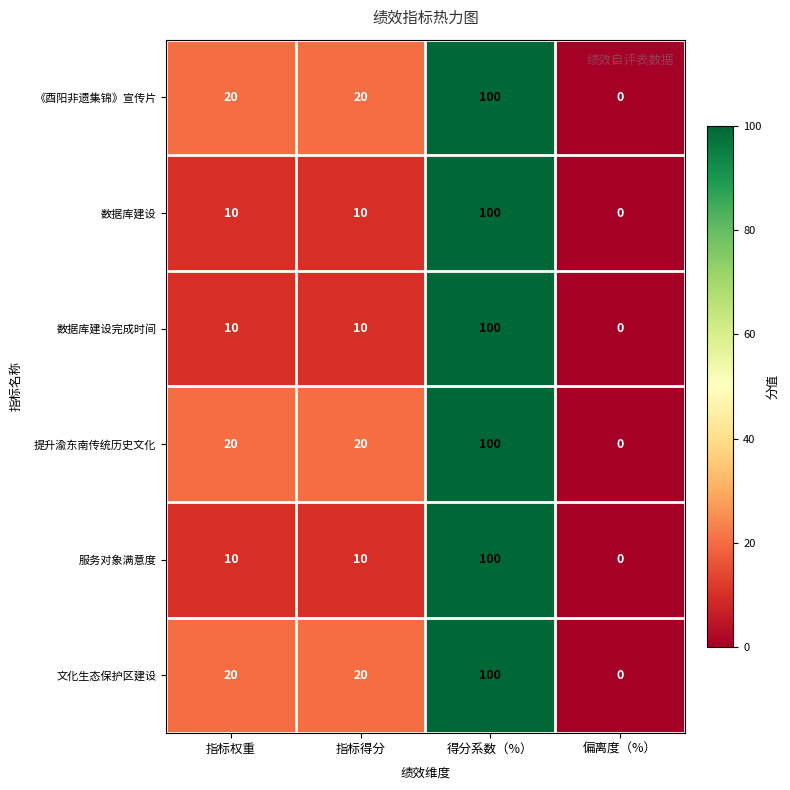

What is the average value of the 提升渝东南传统历史文化 series?

35